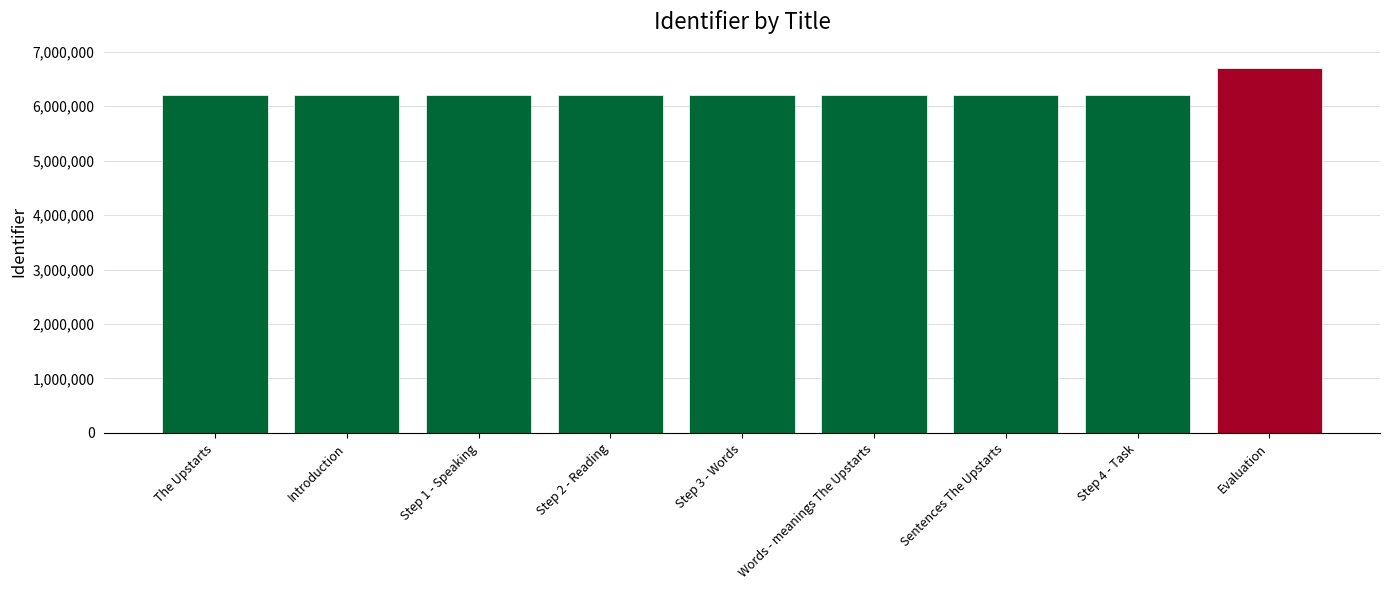

Count the number of categories in the chart.

9